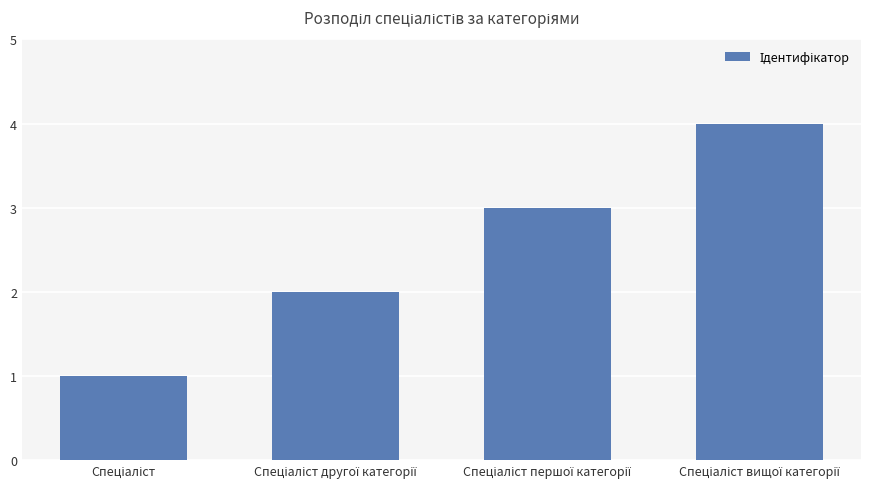

What is the maximum value shown in the chart?

4